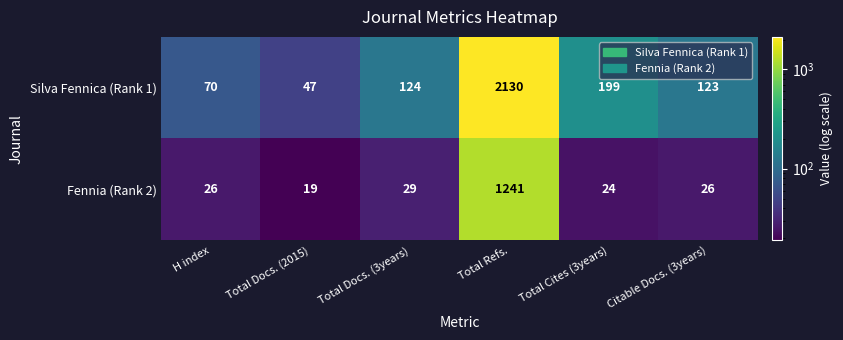

Reading right to left, transcribe all the data shown in this chart.

Silva Fennica (Rank 1): 123	199	2130	124	47	70
Fennia (Rank 2): 26	24	1241	29	19	26